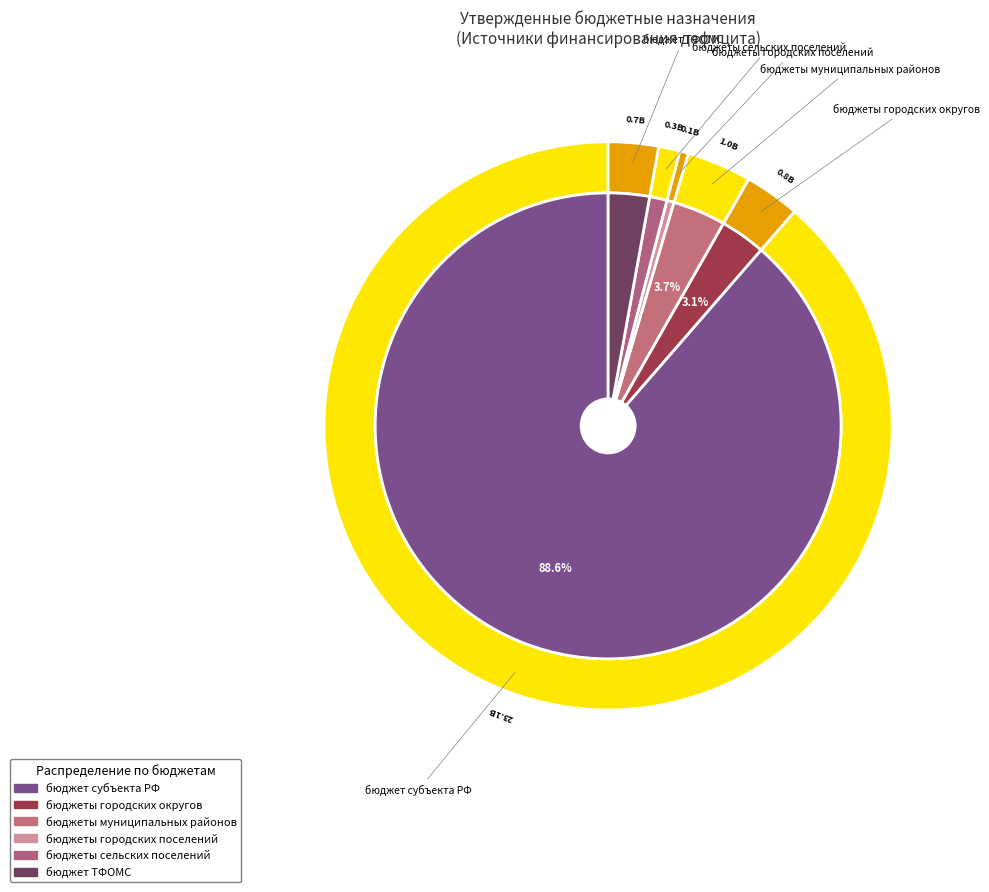

Which category has the smallest portion of the pie?

бюджеты городских поселений